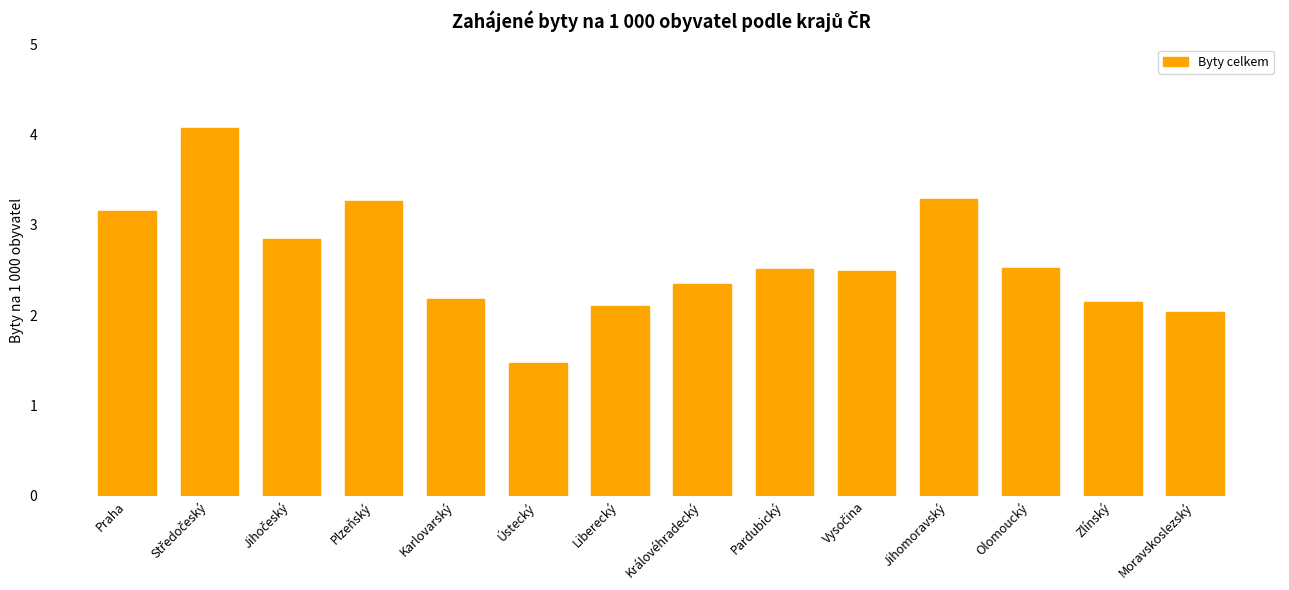

How many data points are less than 2?

1